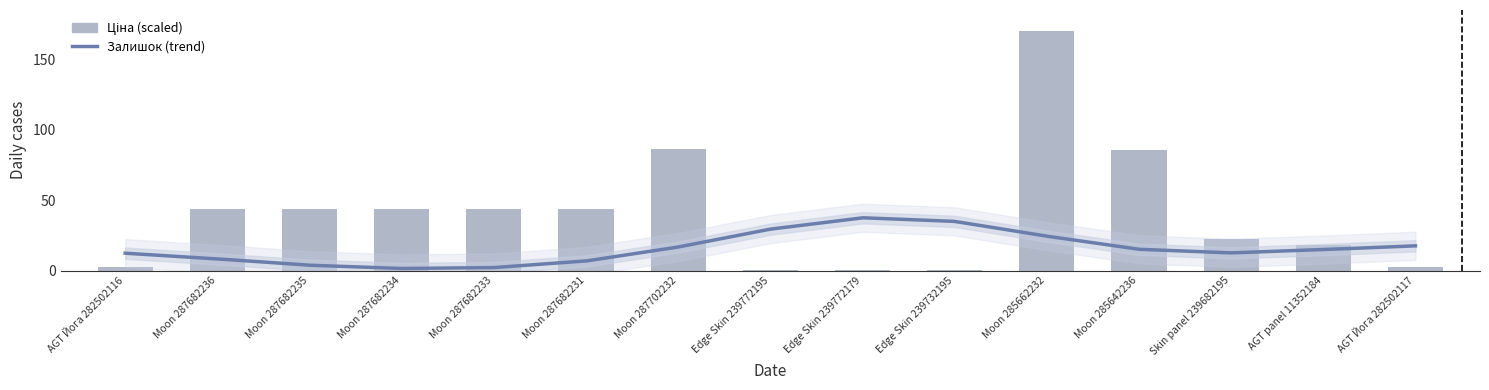

True or false: the data shows 69.1 at Moon 287682236.

False